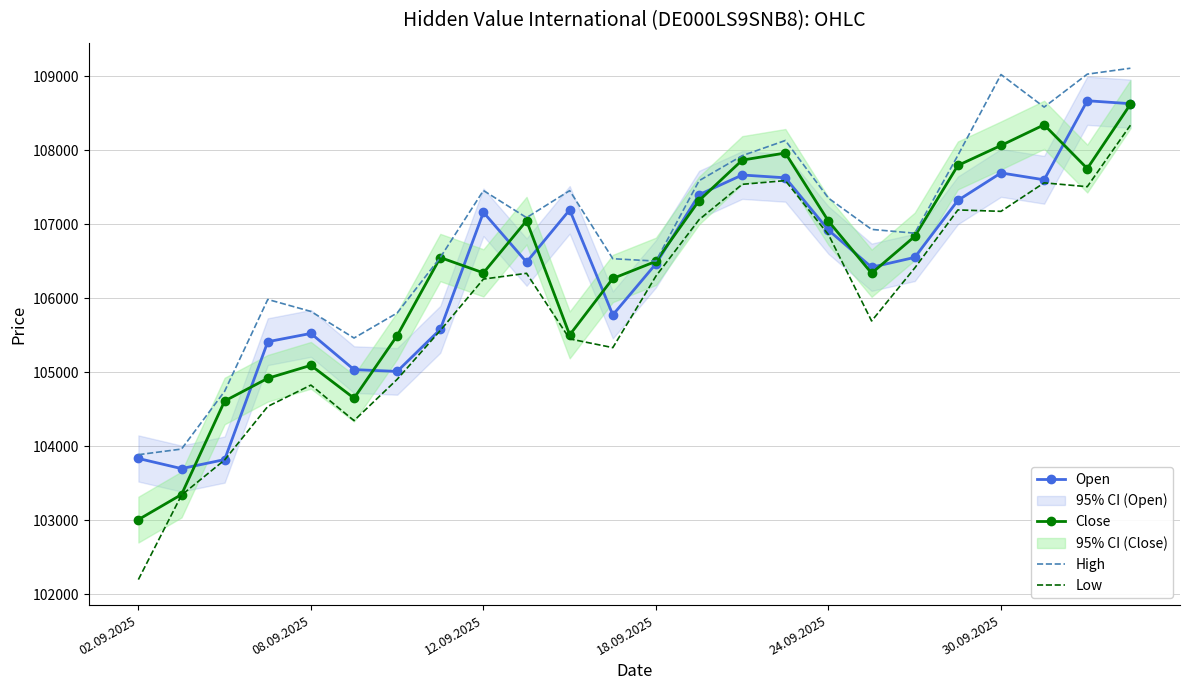

What is the value of the Close point at the 6th from the left?

104650